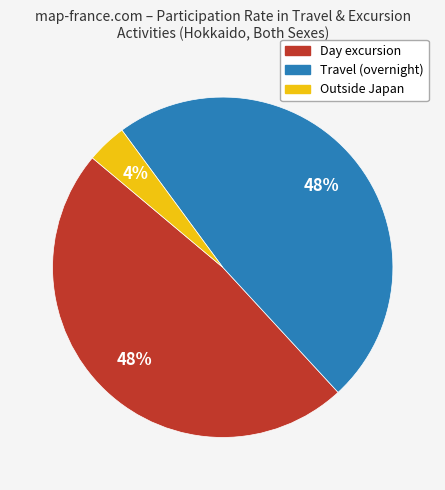

Does Day excursion represent more than half of the total?

No